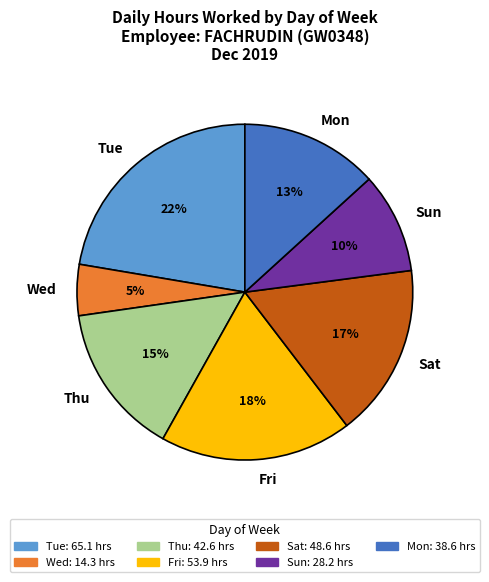

What is the smallest slice in the pie chart?

Wed